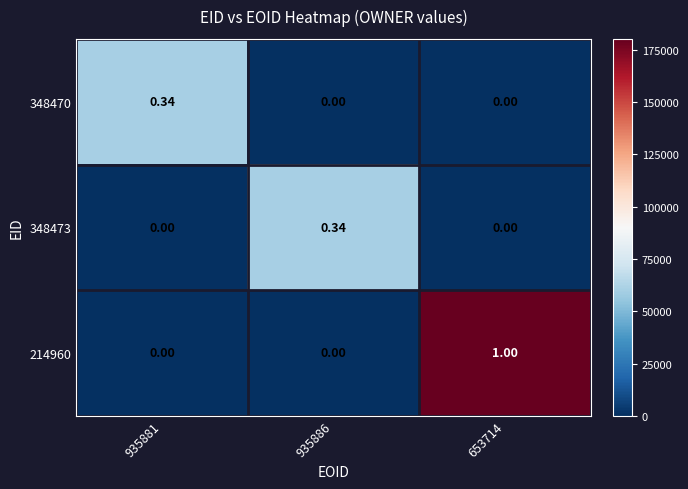

How many positive values does the 348473 series have?

1